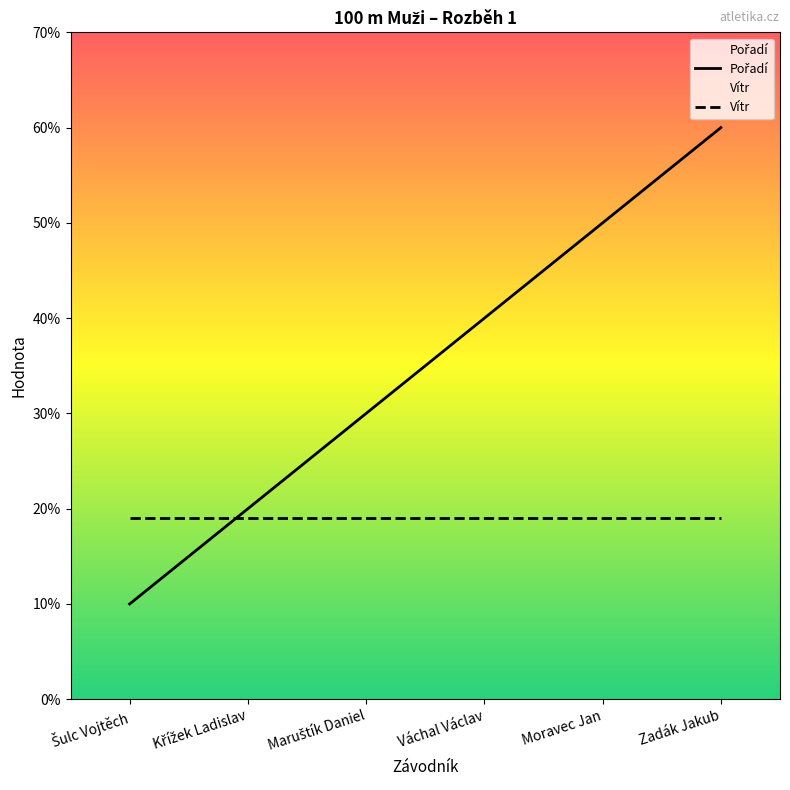

What is the sum of the Pořadí values at Křížek Ladislav and Zadák Jakub?

8.0